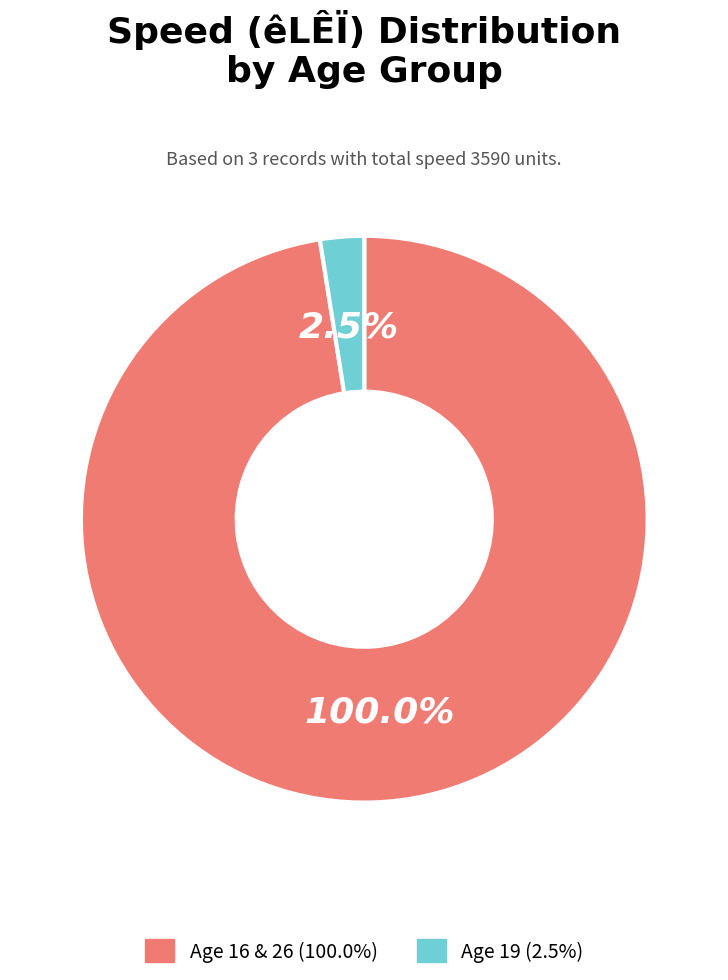

Is the sum of 26 and 16 greater than half?

Yes